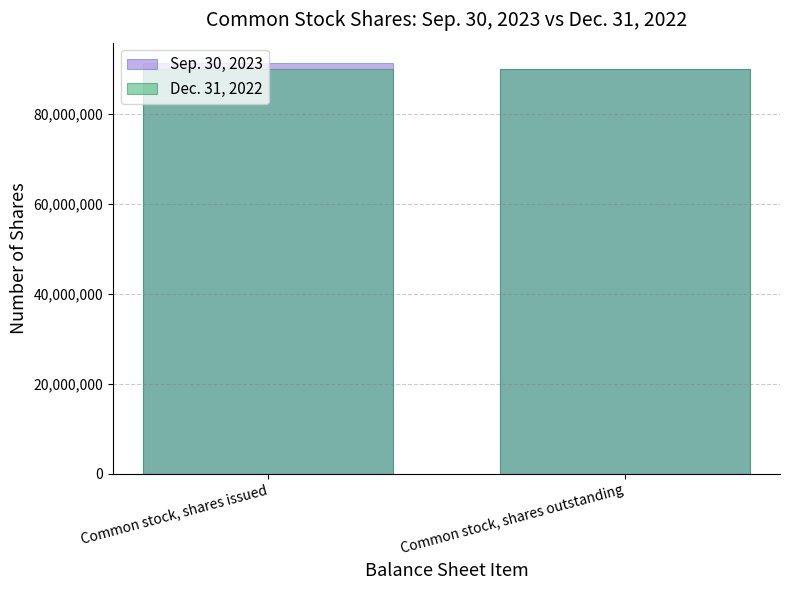

Which category has the lowest value across all series?

Common stock, shares outstanding